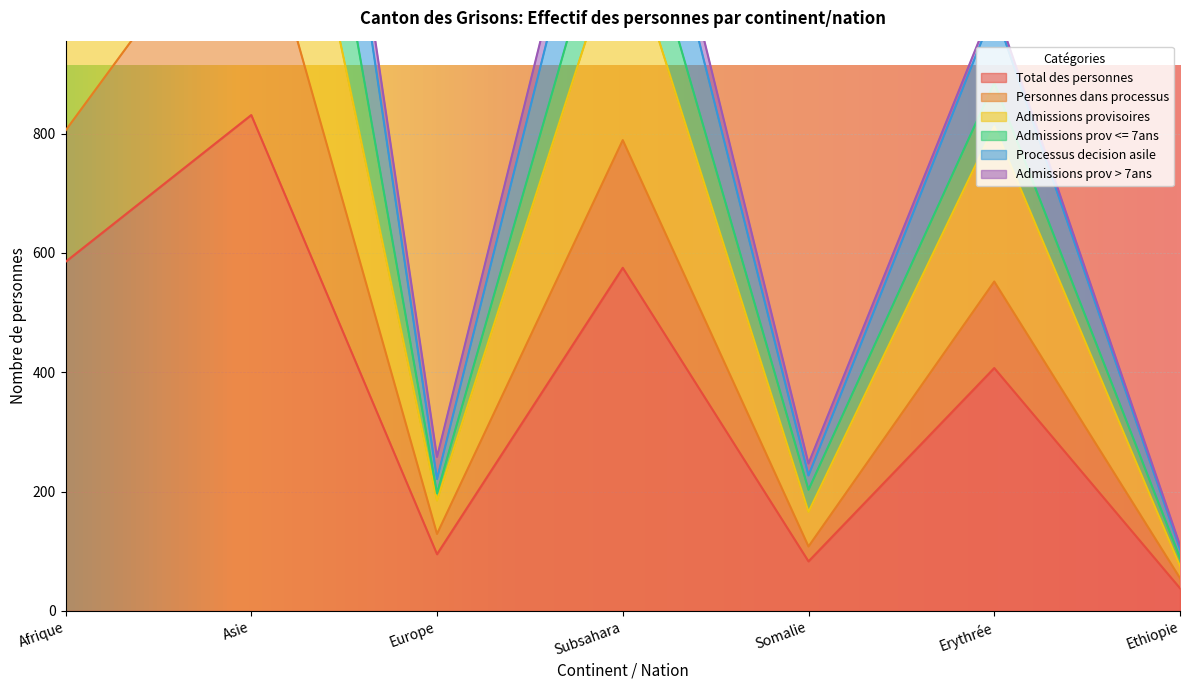

In Processus decision asile, how many points are higher than both neighbors (excluding endpoints)?

3